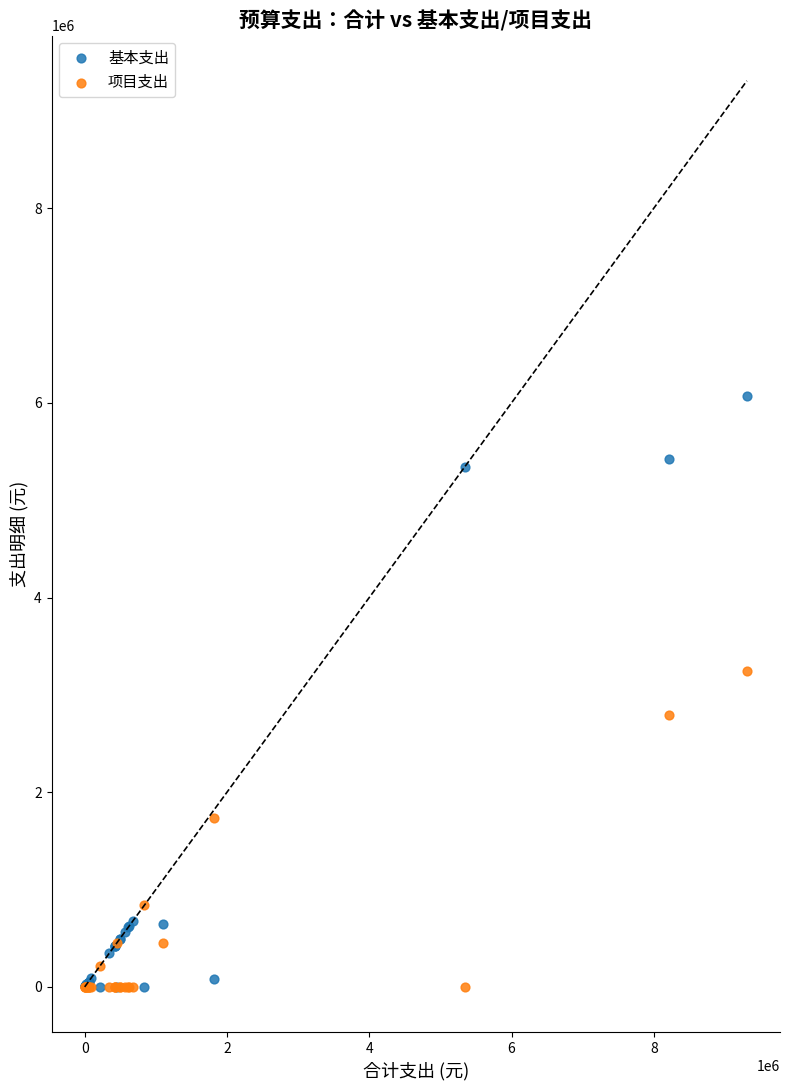

In the 项目支出 series, what Y value is closest to 1620000?

1740000.0